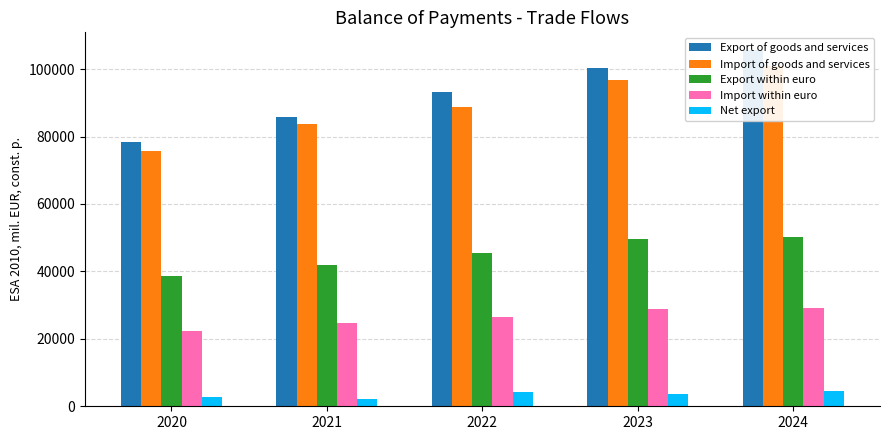

What is the difference between the maximum and minimum values in the Net export series?

2414.3